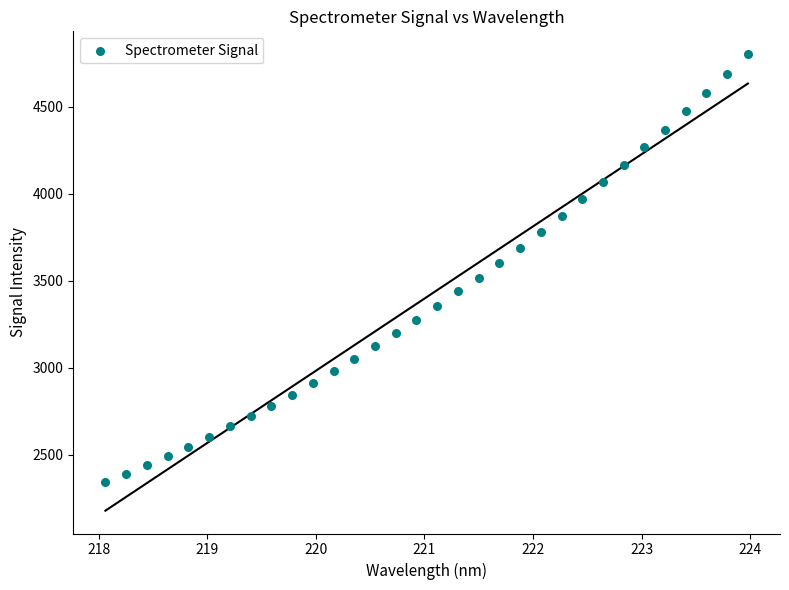

What is the range of X values (max minus min)?

5.9